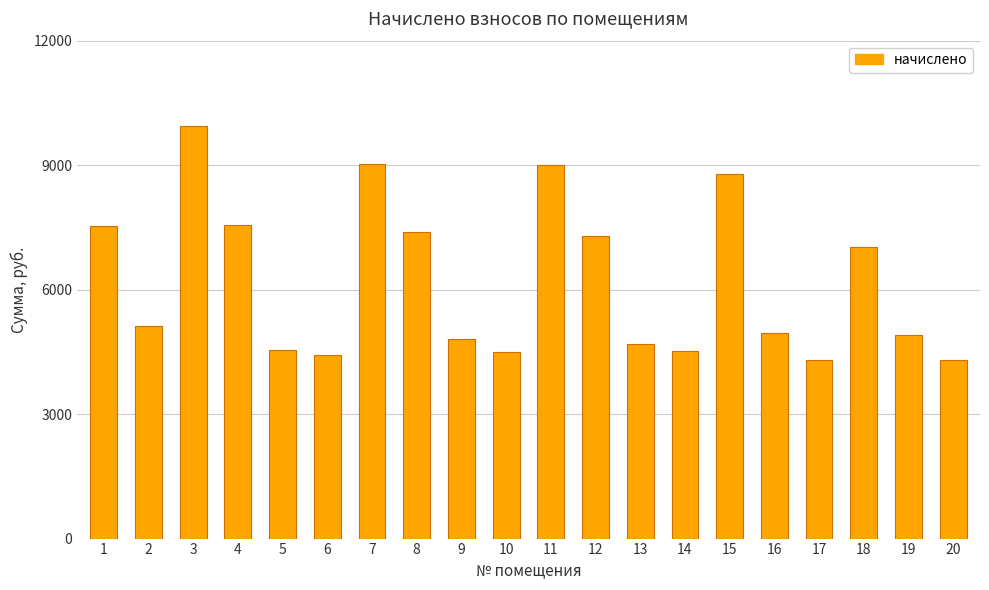

What is the greatest value displayed?

9941.3